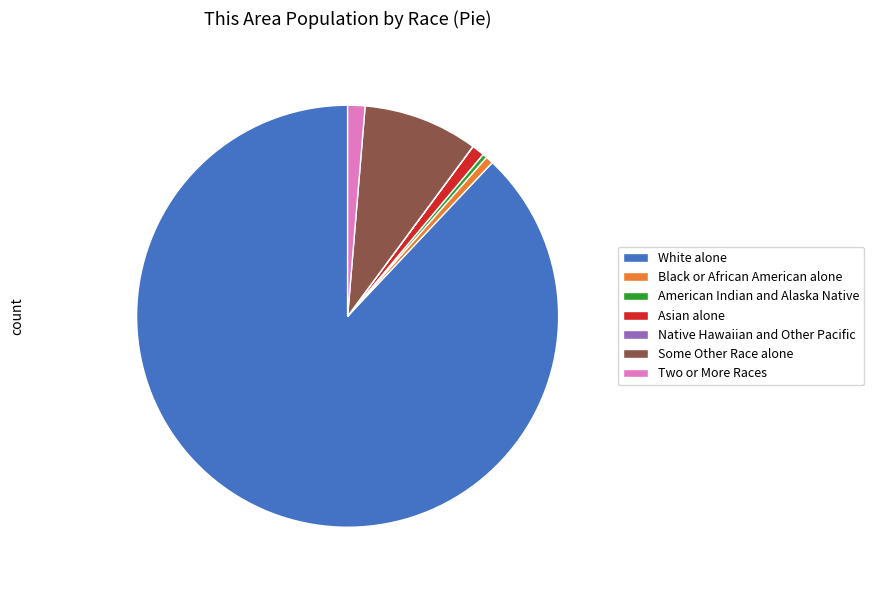

What is the largest slice in the pie chart?

White alone